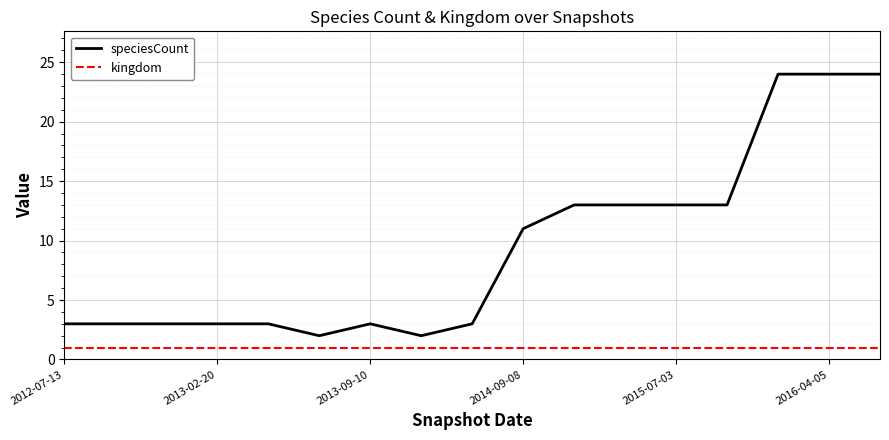

Which series has the largest total across all categories?

speciesCount